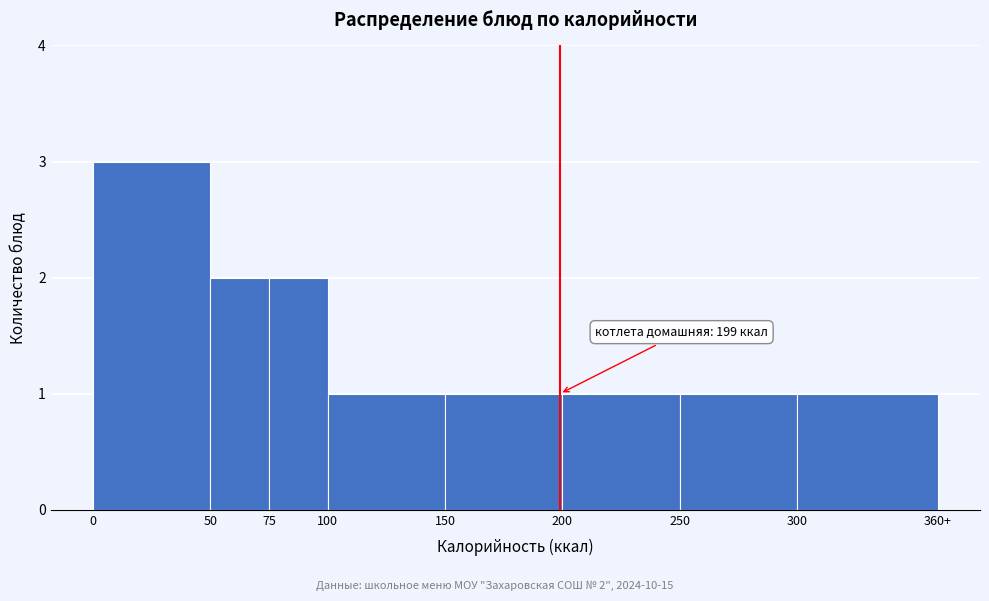

Reading left to right, transcribe all the data shown in this chart.

0=3	50=2	75=2	100=1	150=1	200=1	250=1	300=1